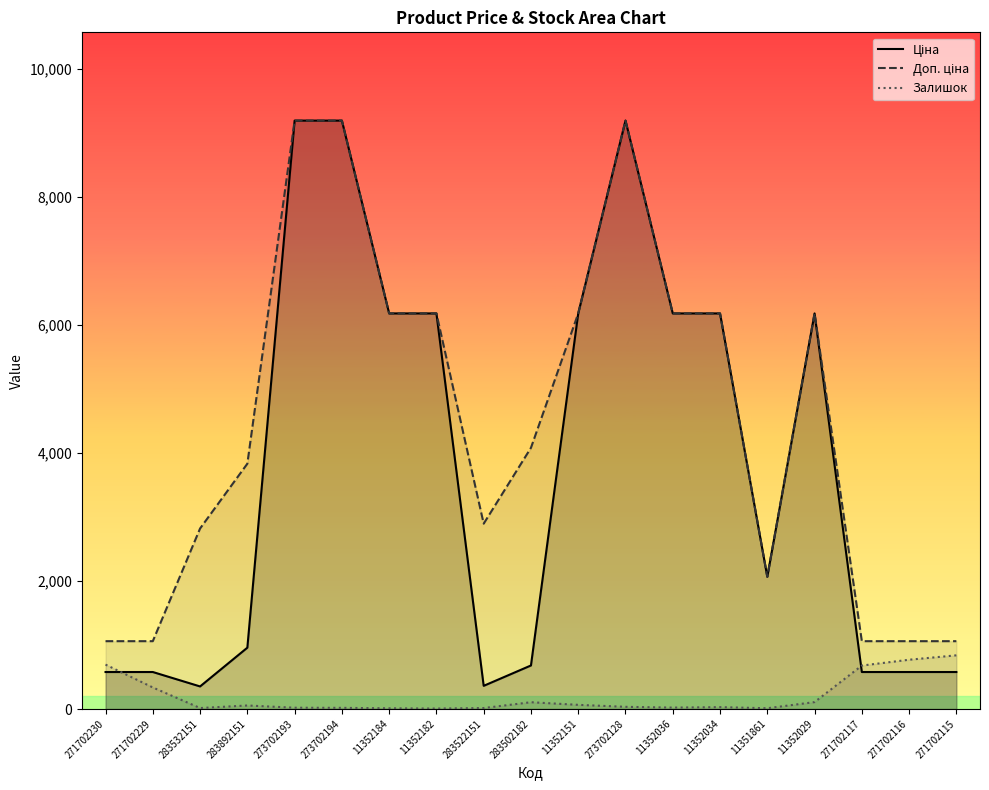

What is the maximum value shown in the chart?

9196.3